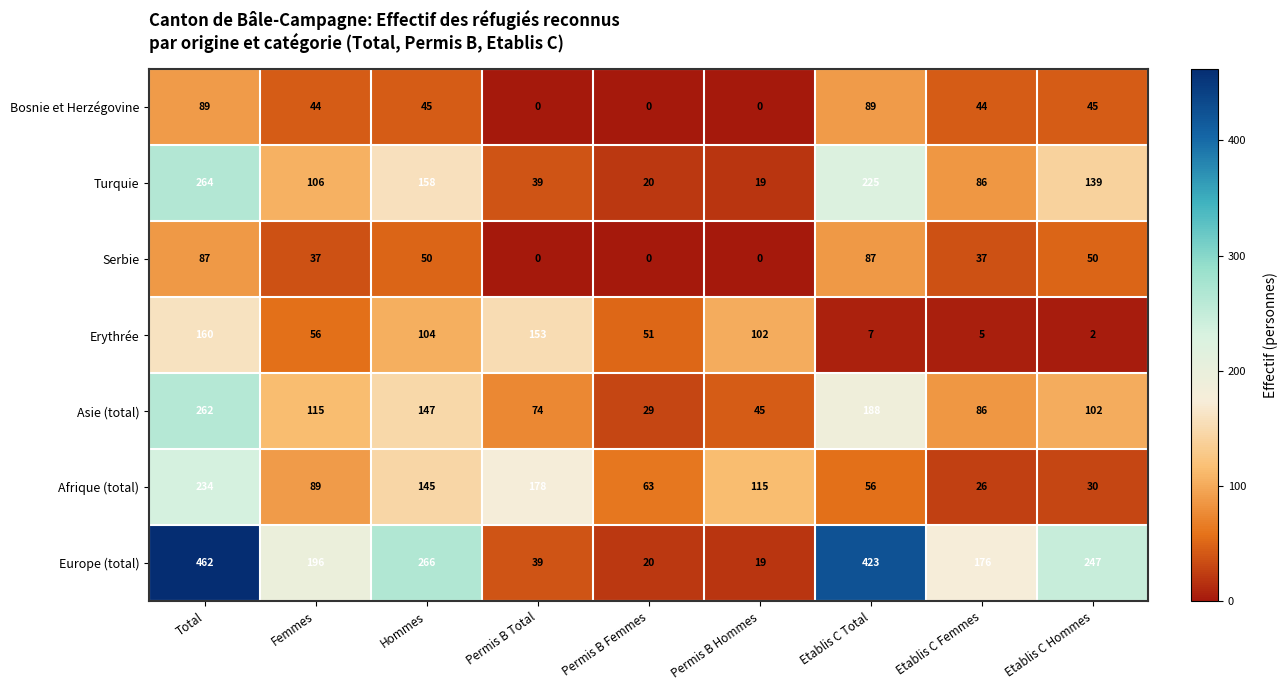

Rank the categories by Asie (total) value from lowest to highest.

Permis B Femmes, Permis B Hommes, Permis B Total, Etablis C Femmes, Etablis C Hommes, Femmes, Hommes, Etablis C Total, Total